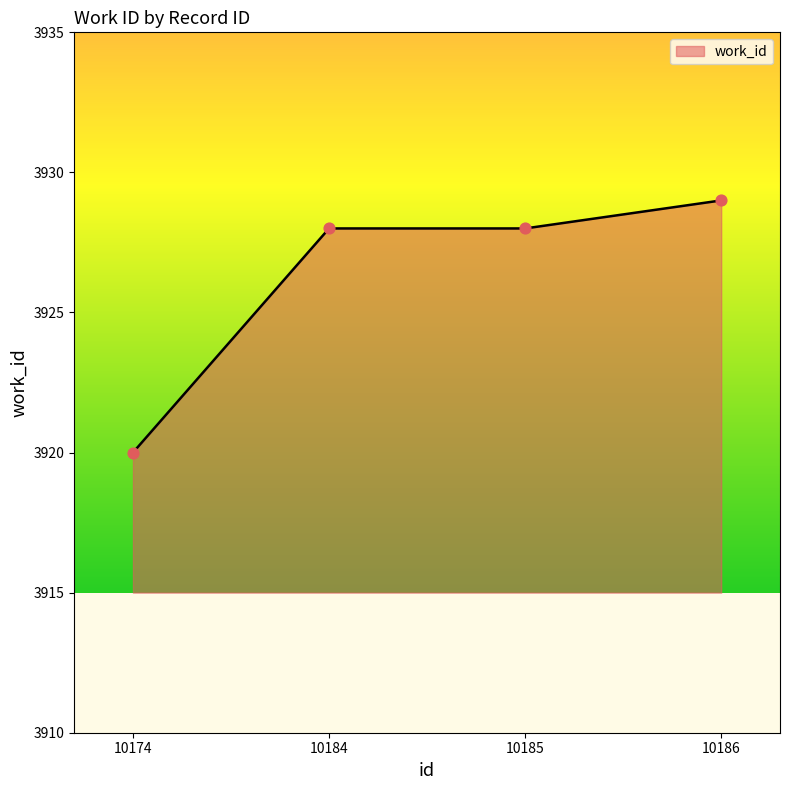

Between 10186 and 10185, which is larger?

10186